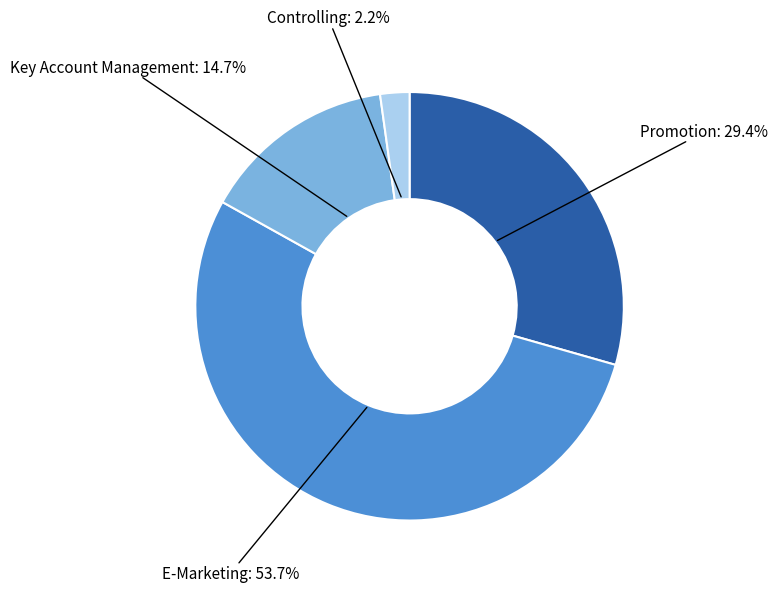

Is there a majority slice in this chart?

Yes